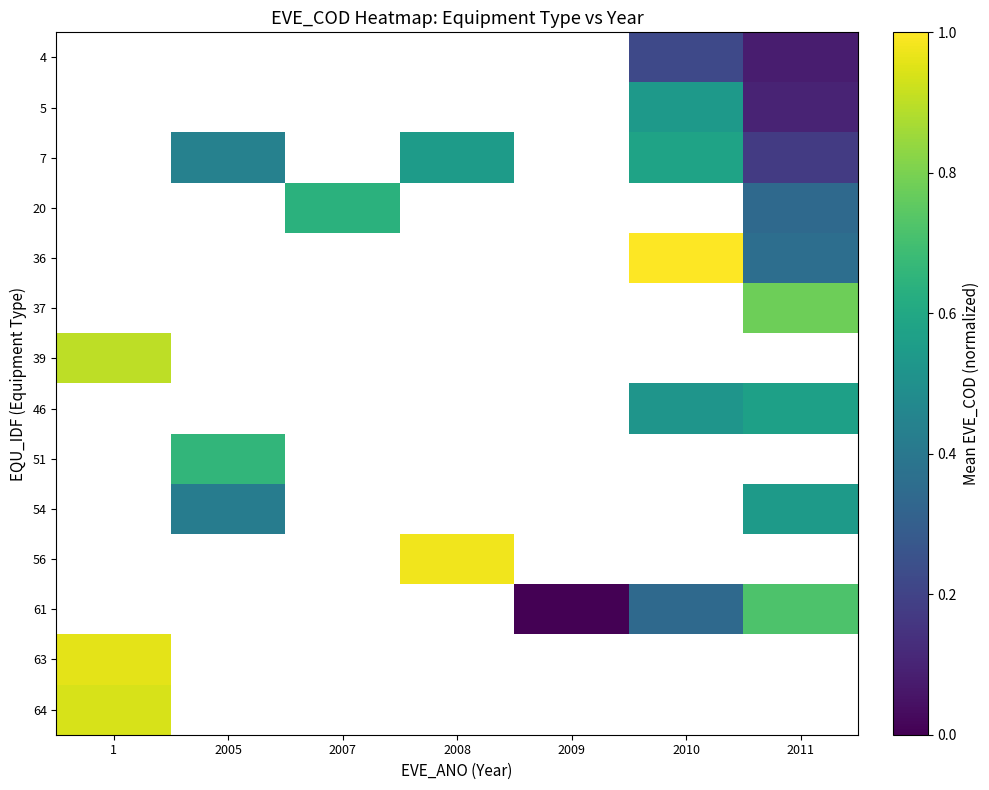

Which series changed the most between 2009 and 2010?

61